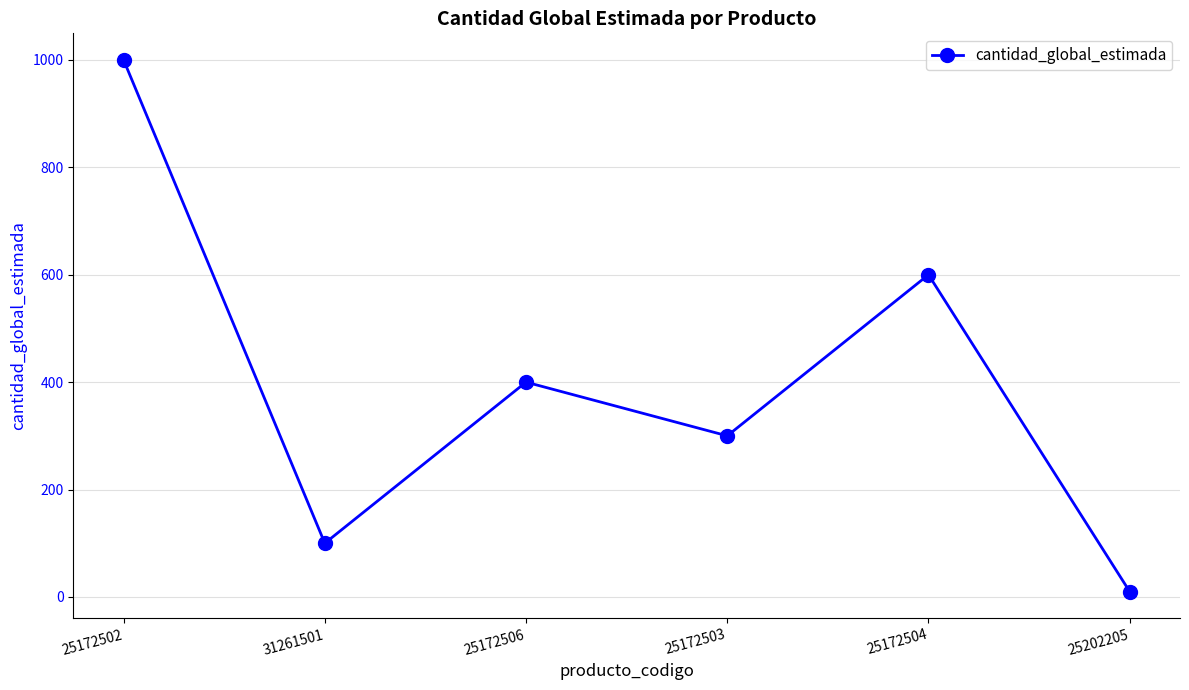

How many points are lower than both their immediate neighbors (excluding endpoints)?

2